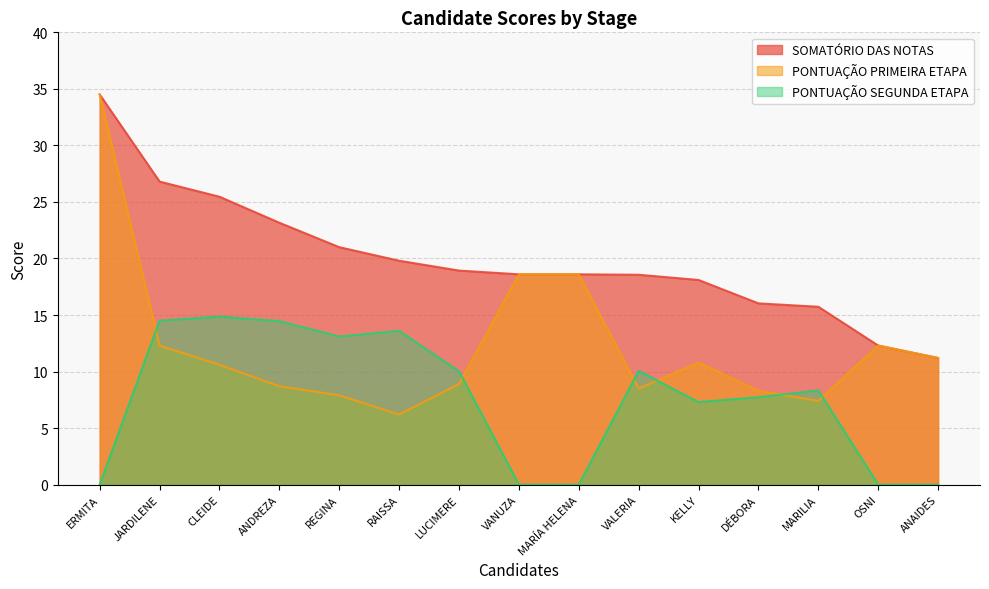

Which series has the largest total across all categories?

SOMATÓRIO DAS NOTAS